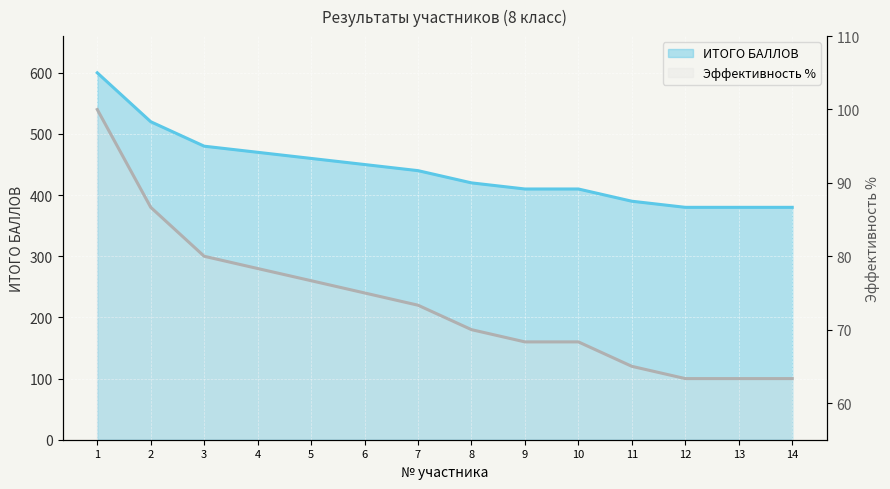

What is the value of the ИТОГО БАЛЛОВ point at the 9th from the left?

410.0